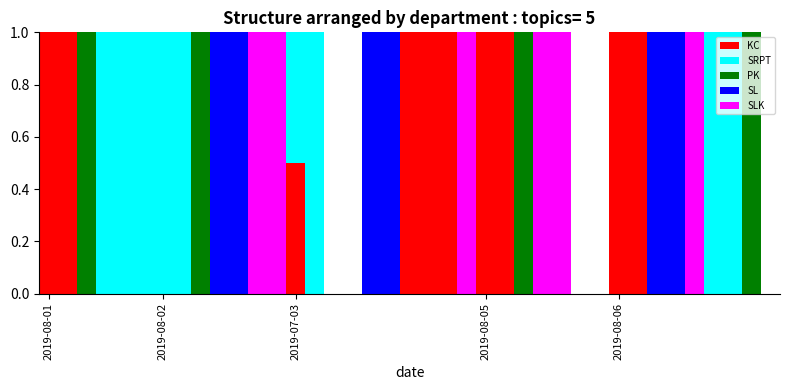

How many series are shown in this chart?

5